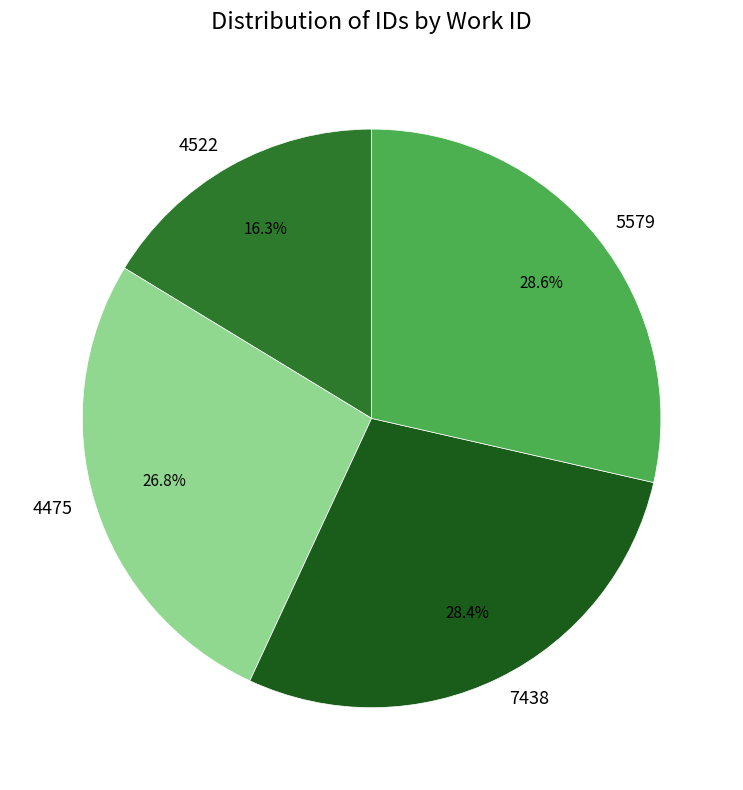

Do 5579 and 4522 together represent more than half of the pie?

No